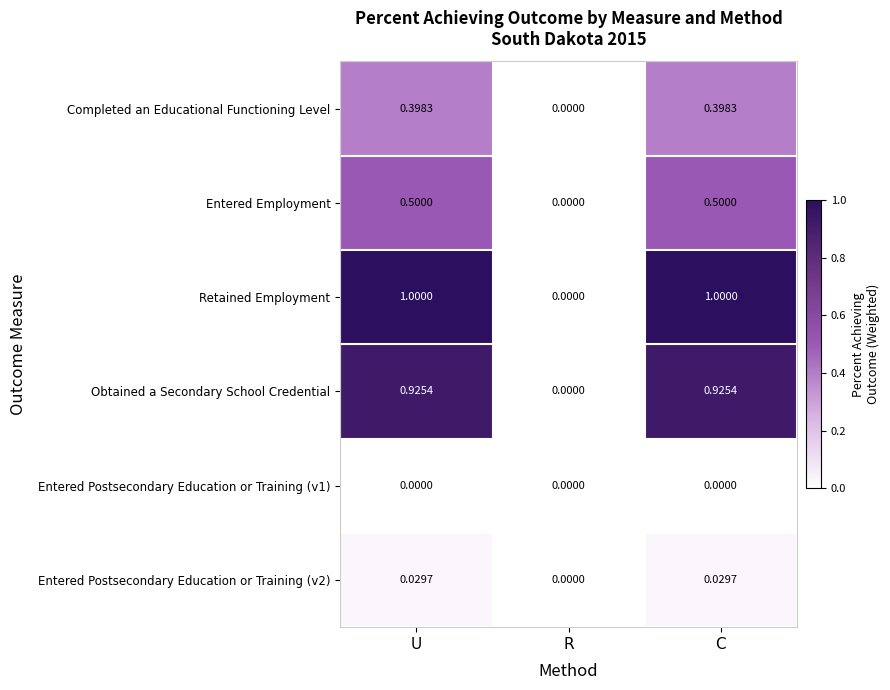

Where is Completed an Educational Functioning Level nearest to the value 0?

R